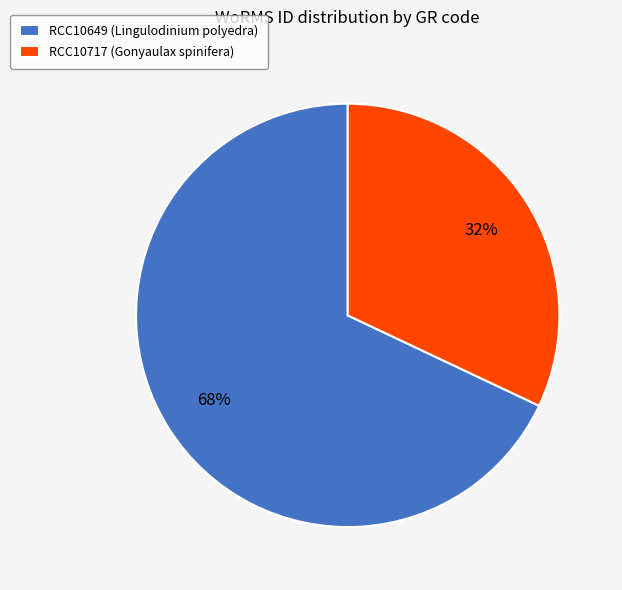

How many segments does this pie chart have?

2